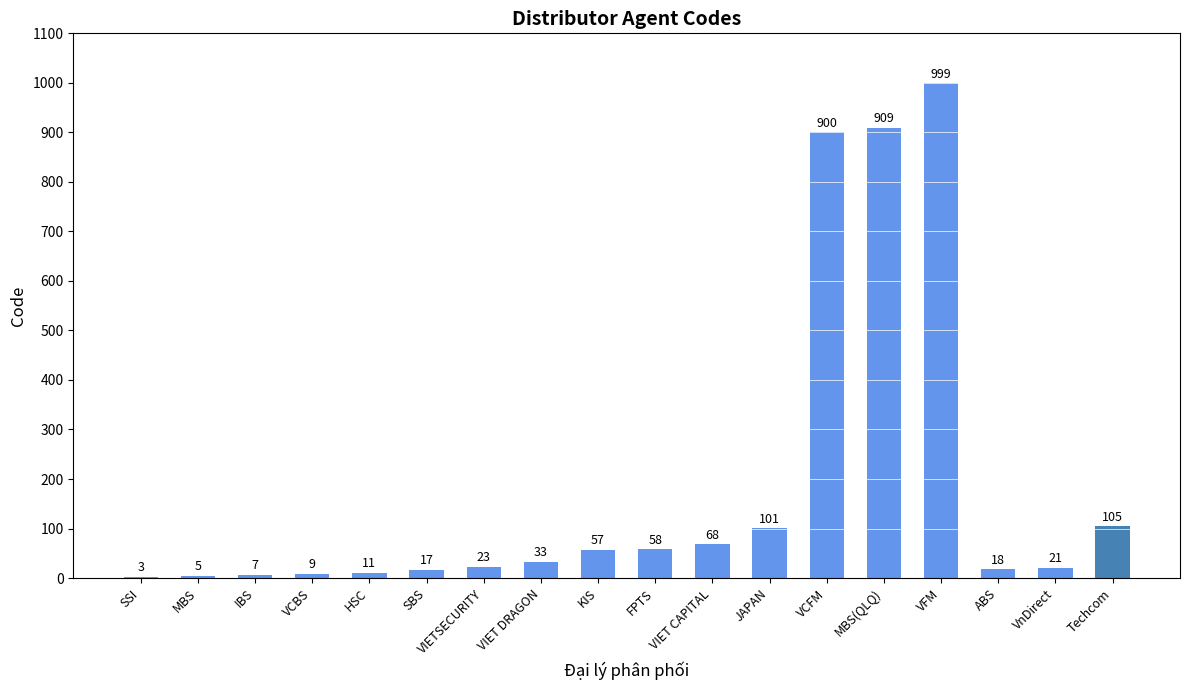

Reading left to right, transcribe all the data shown in this chart.

3	5	7	9	11	17	23	33	57	58	68	101	900	909	999	18	21	105